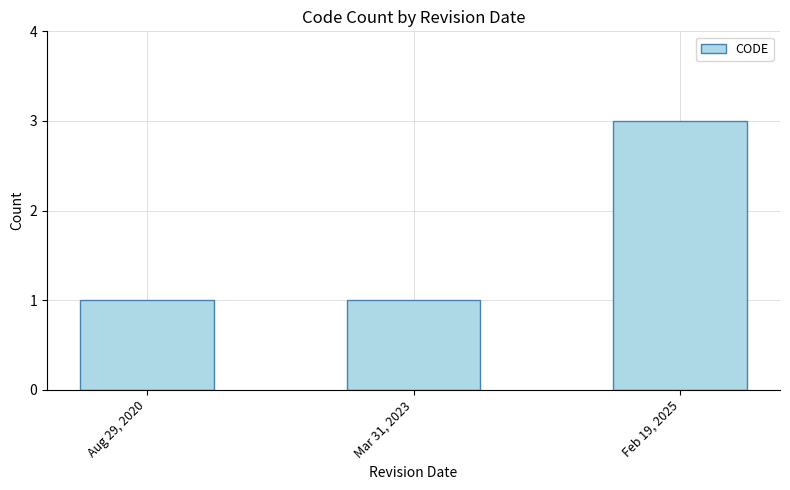

How many categories are shown in the chart?

3